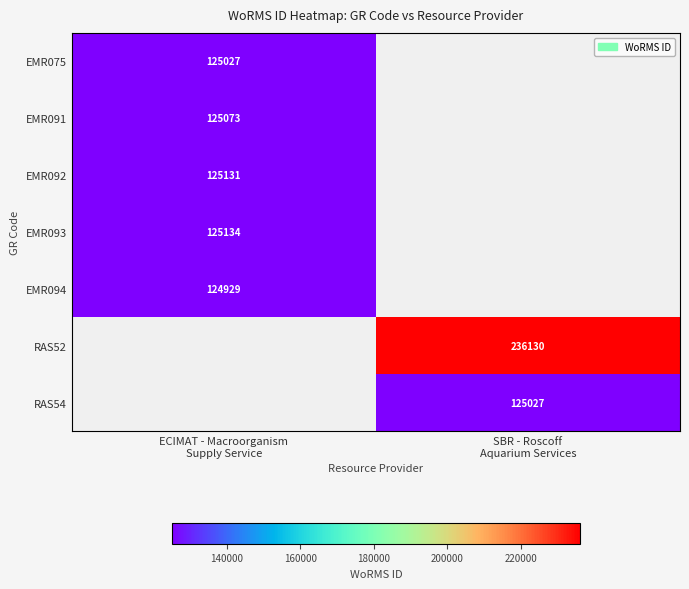

How many data points does each series have?

2